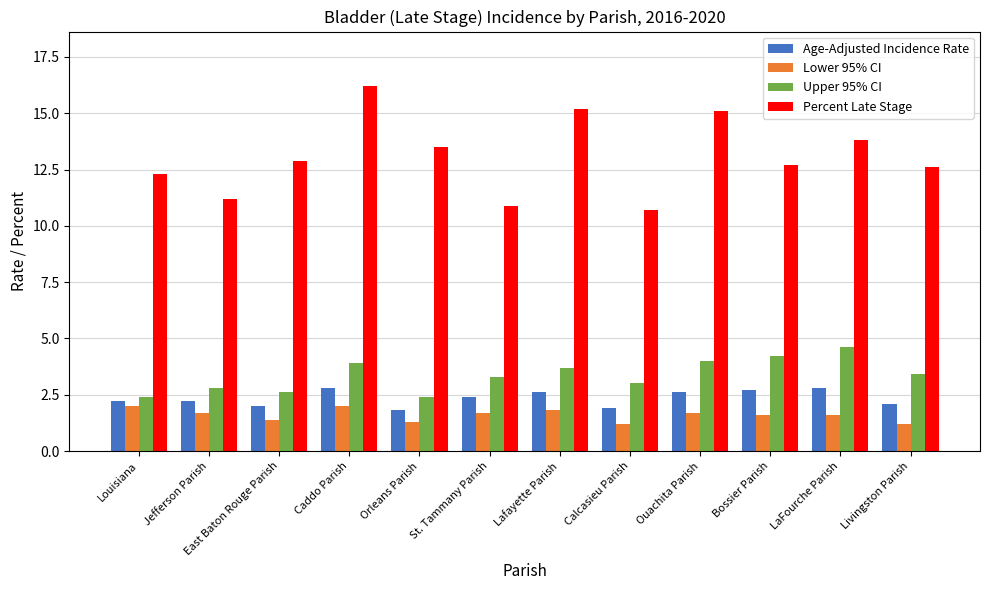

Which series changed the most between East Baton Rouge Parish and Ouachita Parish?

Percent Late Stage